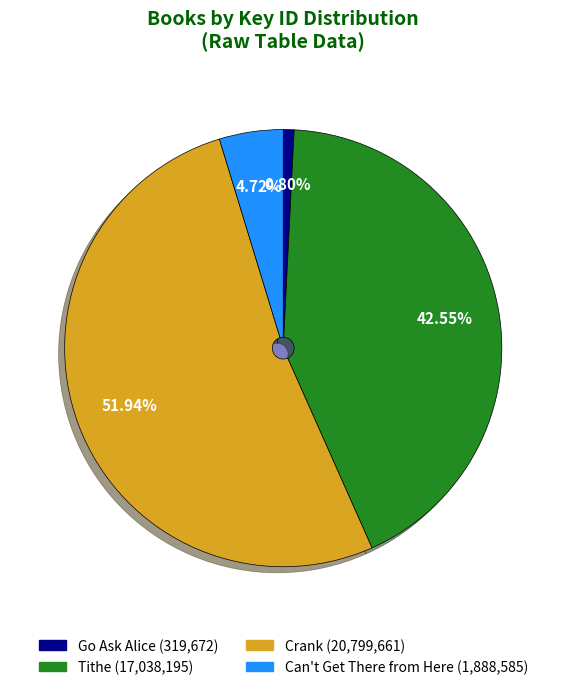

Which slice is the smallest?

Go Ask Alice